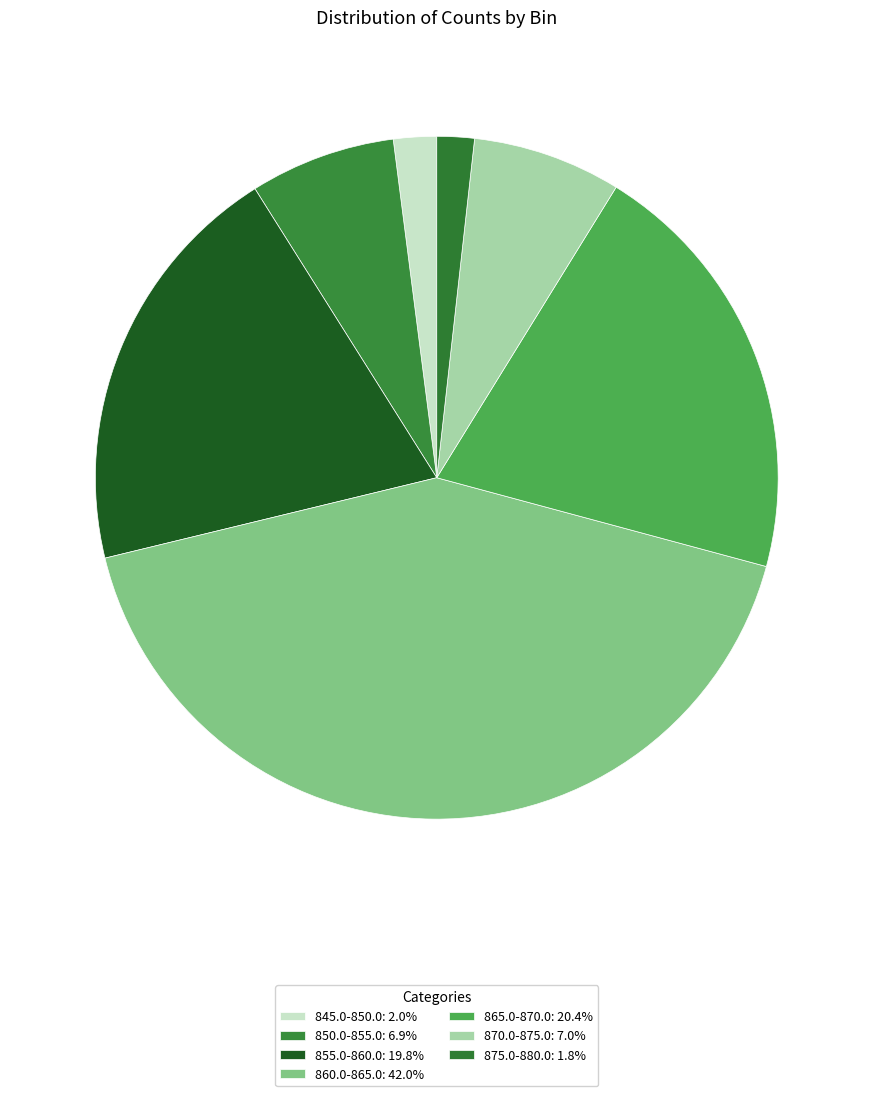

Which slice is the largest?

860.0-865.0